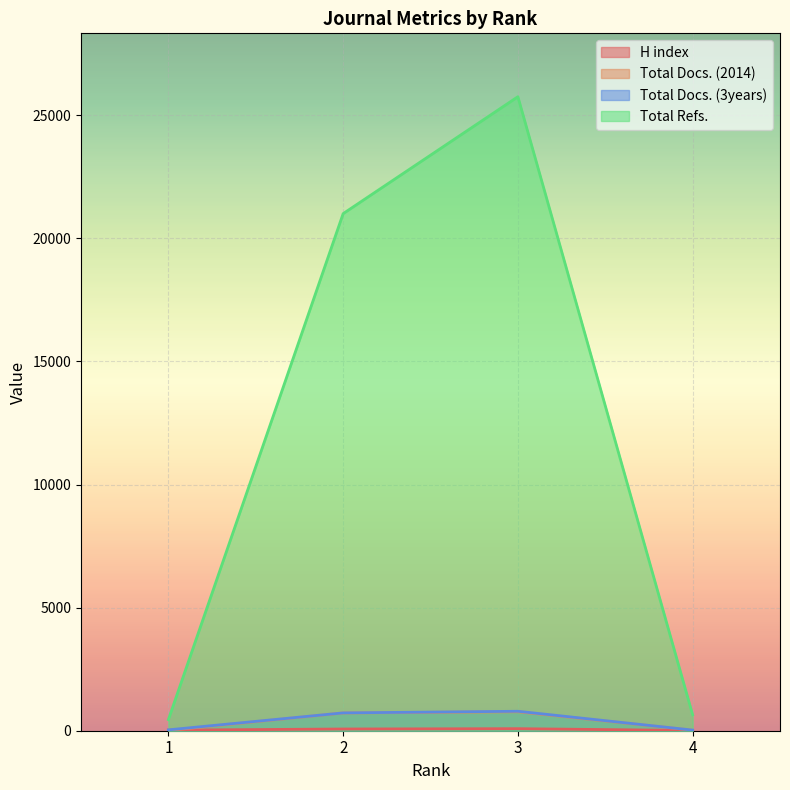

Where is Total Docs. (2014) nearest to the value 392?

2